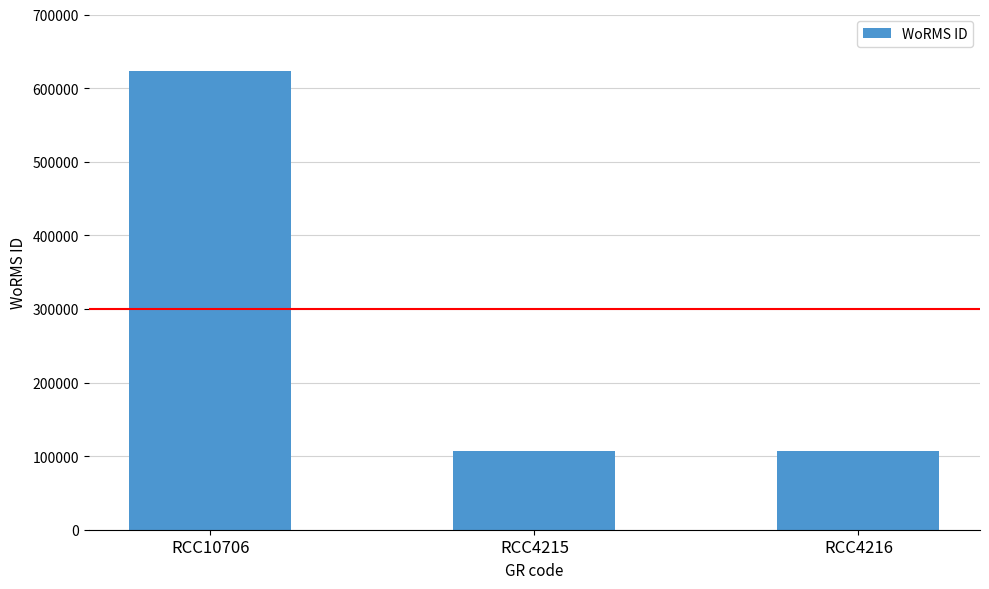

What is the maximum value shown in the chart?

623449